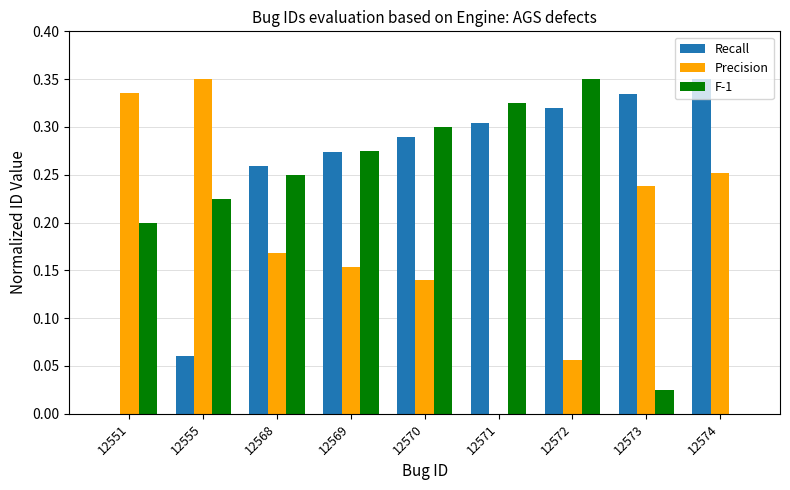

Is the value of Recall at 12555 greater than the value of F-1 at 12571?

No